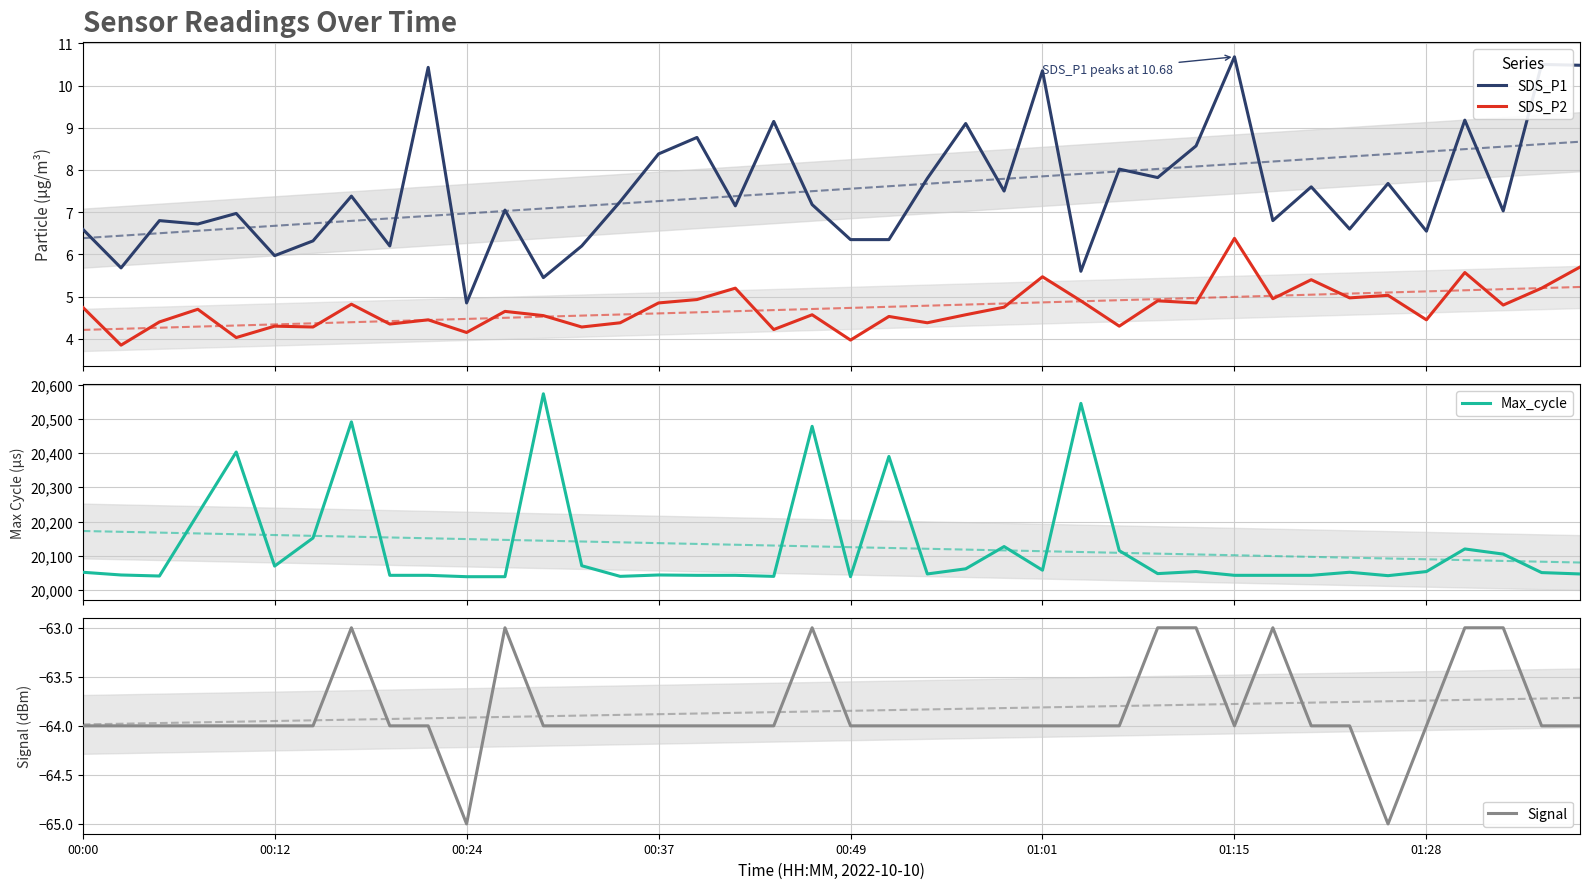

True or false: SDS_P1 and SDS_P2 cross at least once.

False